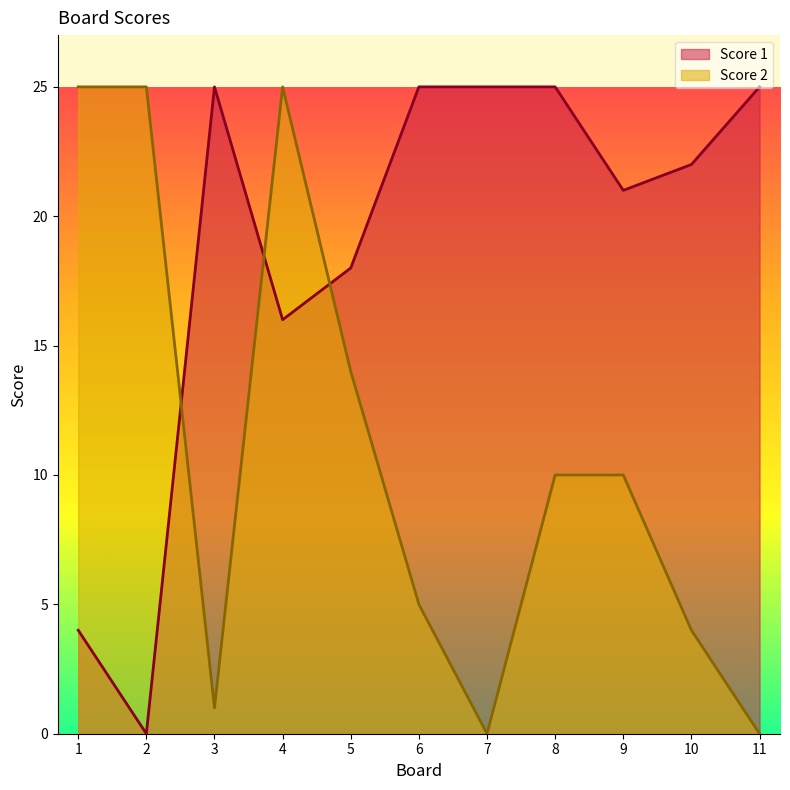

Reading right to left, list all the values displayed in this chart.

Score 1: 25	22	21	25	25	25	18	16	25	0	4
Score 2: 0	4	10	10	0	5	14	25	1	25	25